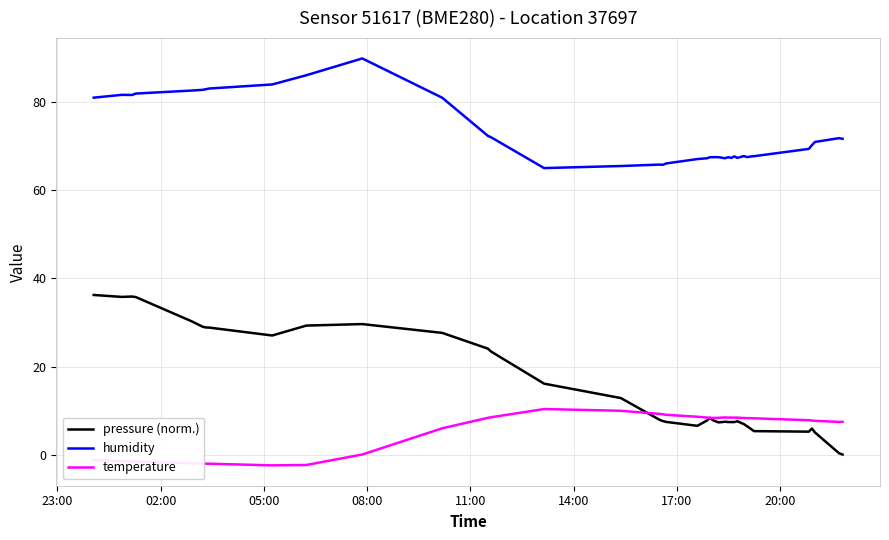

What is the sum of all pressure (norm.) values?

604.4